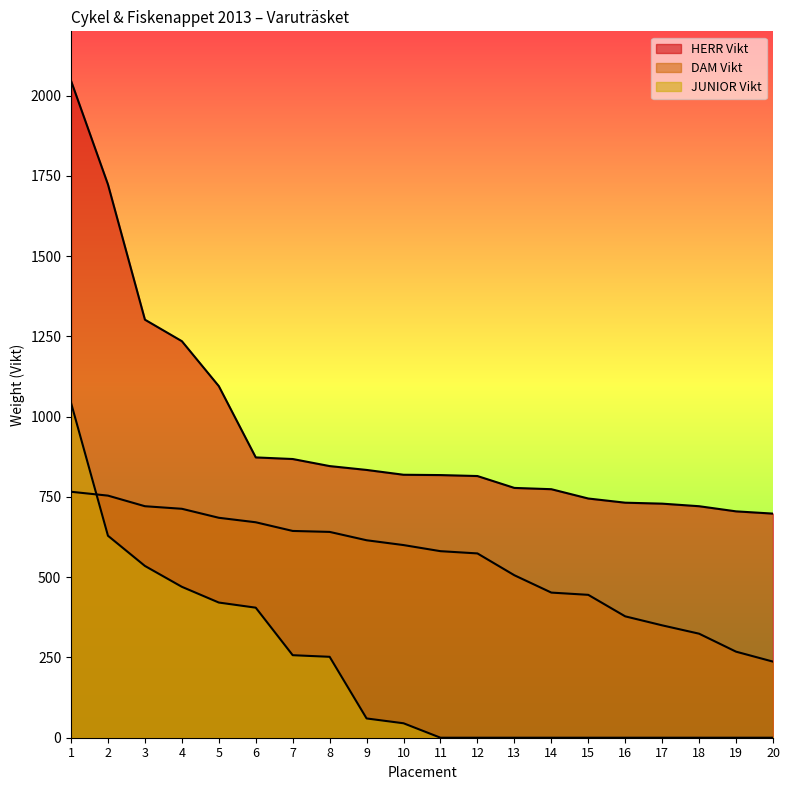

Which category has the highest value across all series?

1